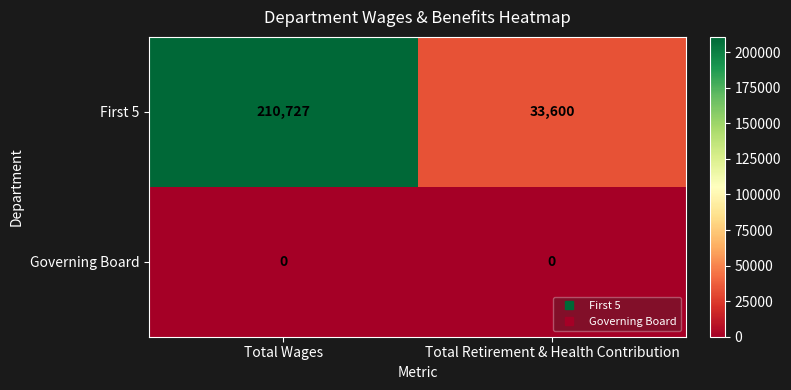

Which category has the highest value across all series?

Total Wages